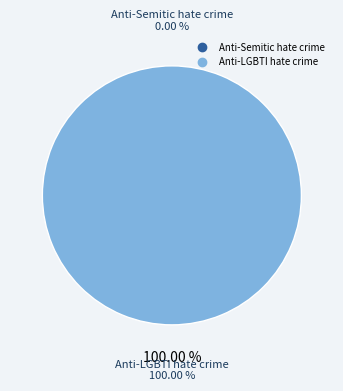

How many segments does this pie chart have?

2